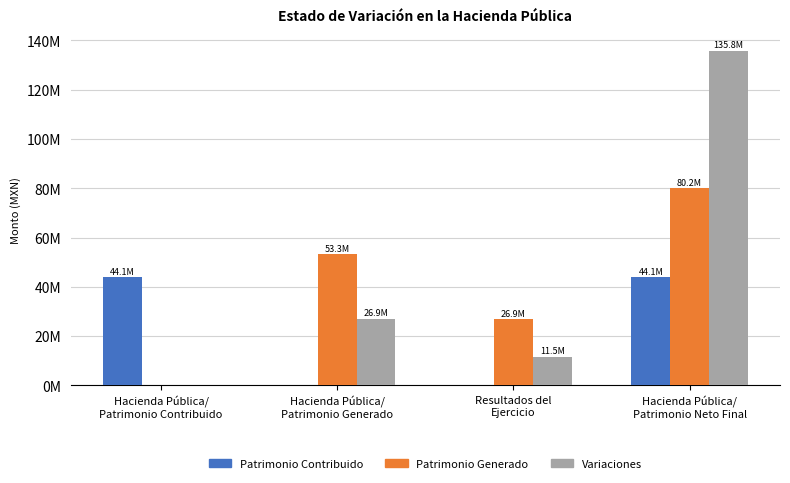

What are all the series names shown in the legend?

Patrimonio Contribuido, Patrimonio Generado, Variaciones